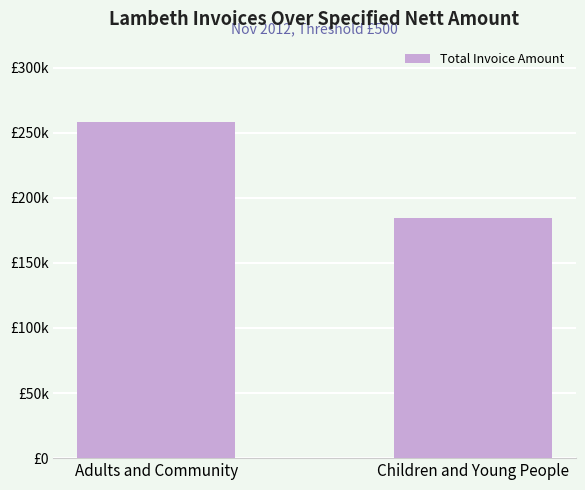

Which label corresponds to the smallest value in the chart?

Children and Young People